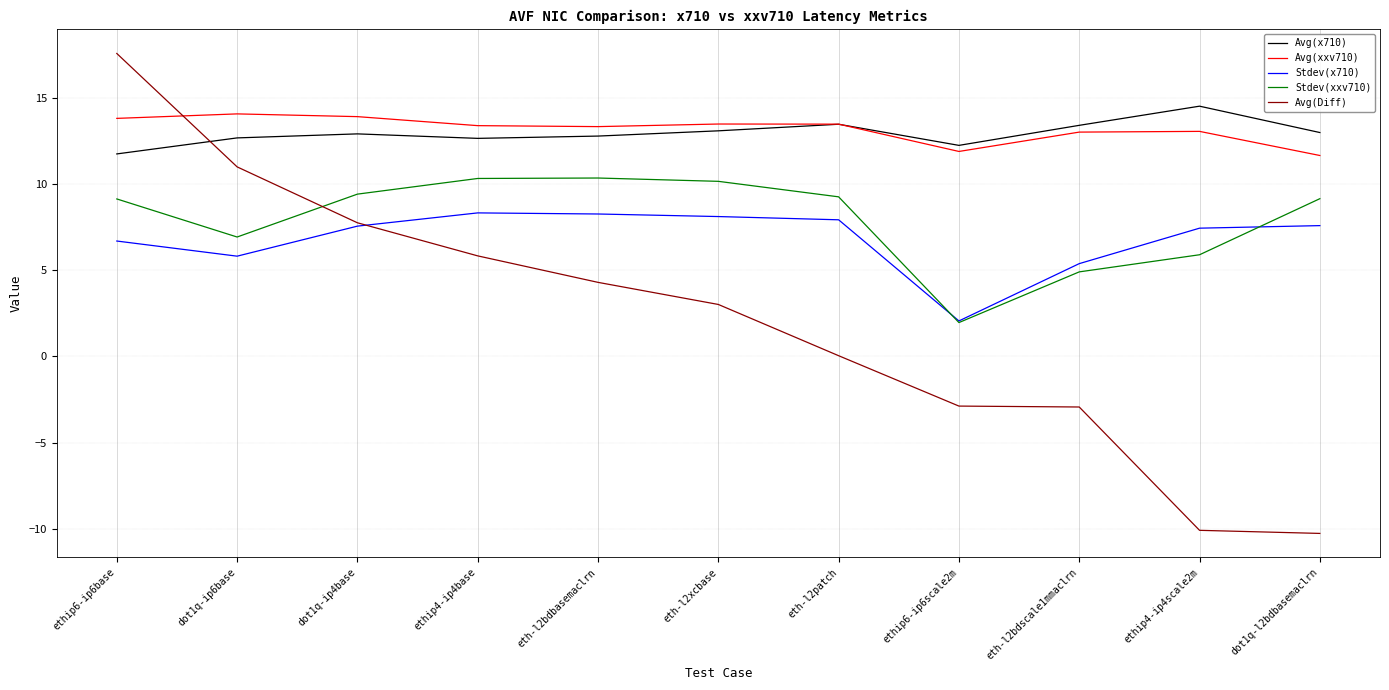

Is this an area chart (filled region under the line)?

No